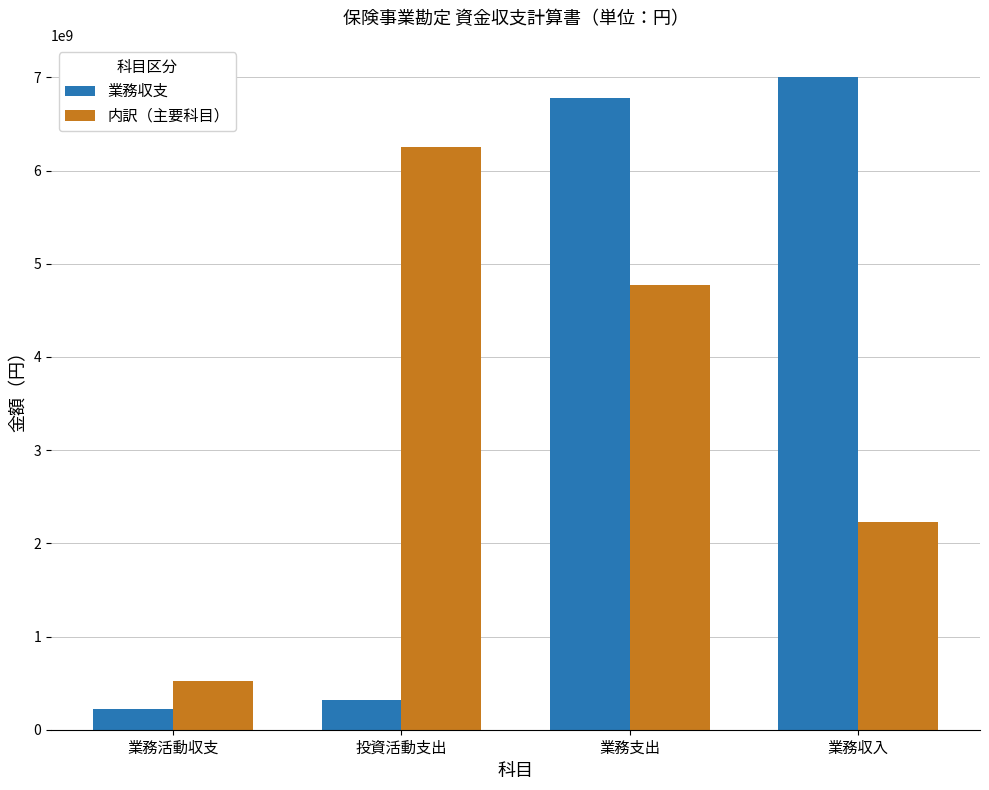

Read the 業務収支 value at 業務収入, to the nearest 100.

6999145300